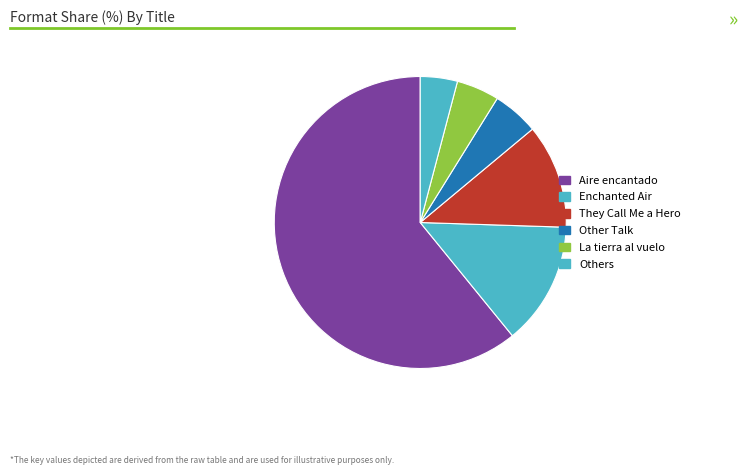

Count the number of slices in the pie.

6